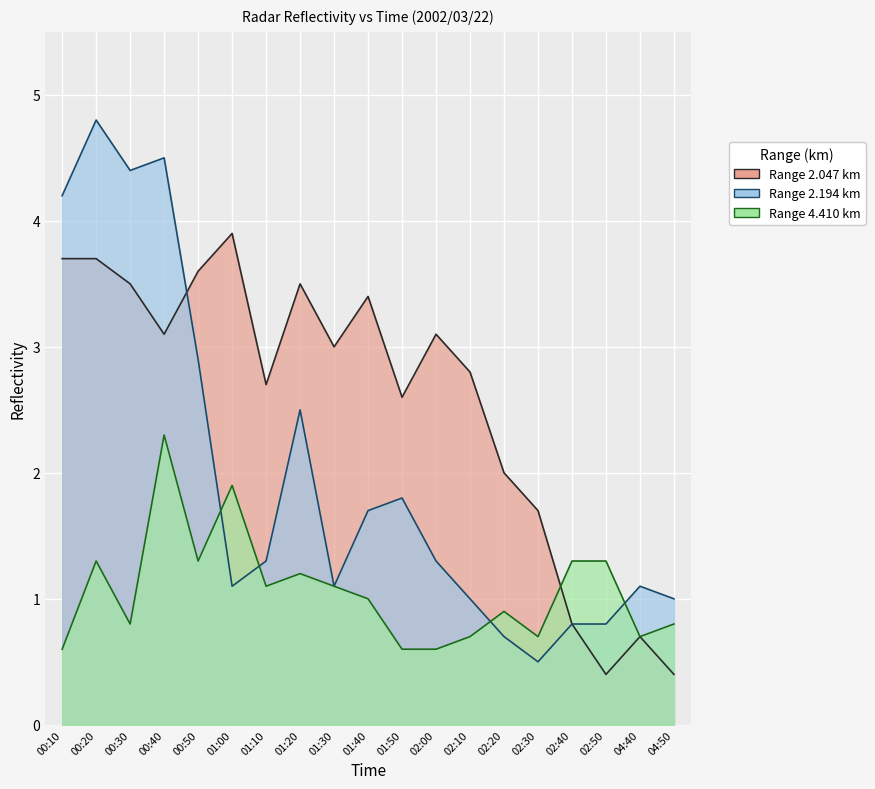

Which series ends up on top after the final intersection of 2.194 and 2.047?

2.047